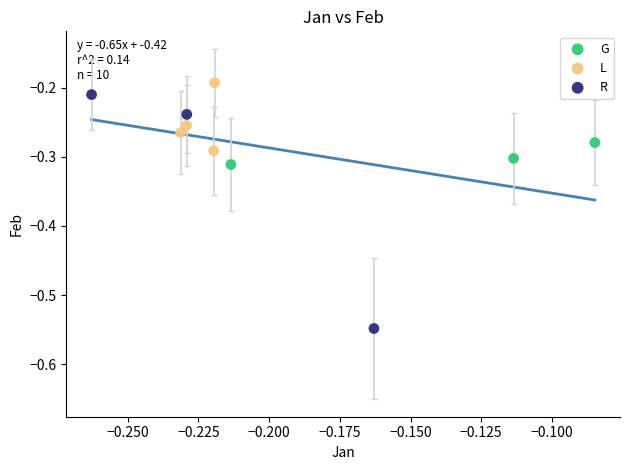

Which series has the widest spread of Y values?

R